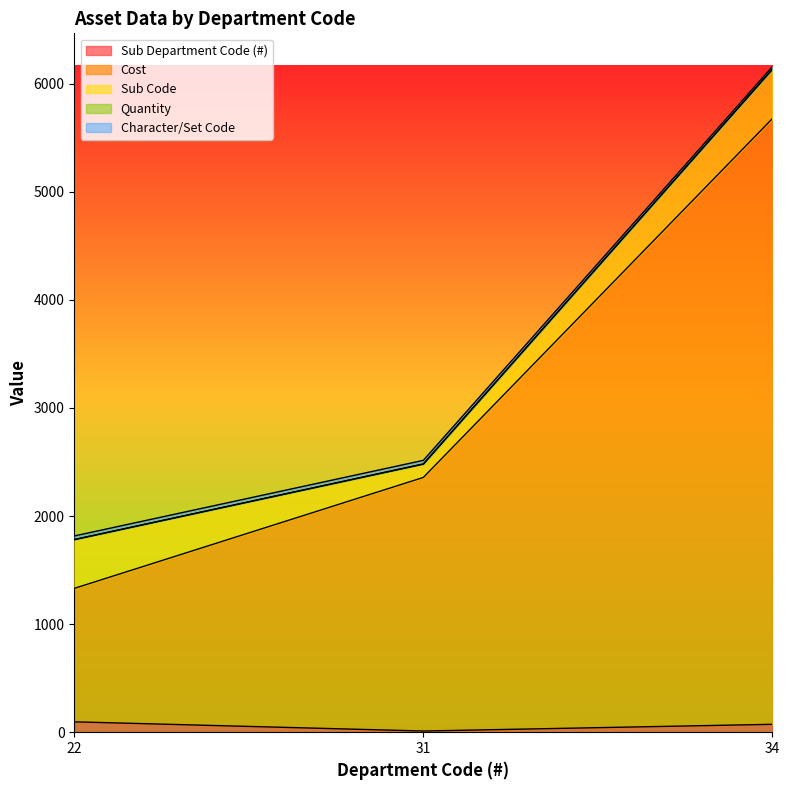

The Character/Set Code series shows 1084.9 at 22. True or false?

False